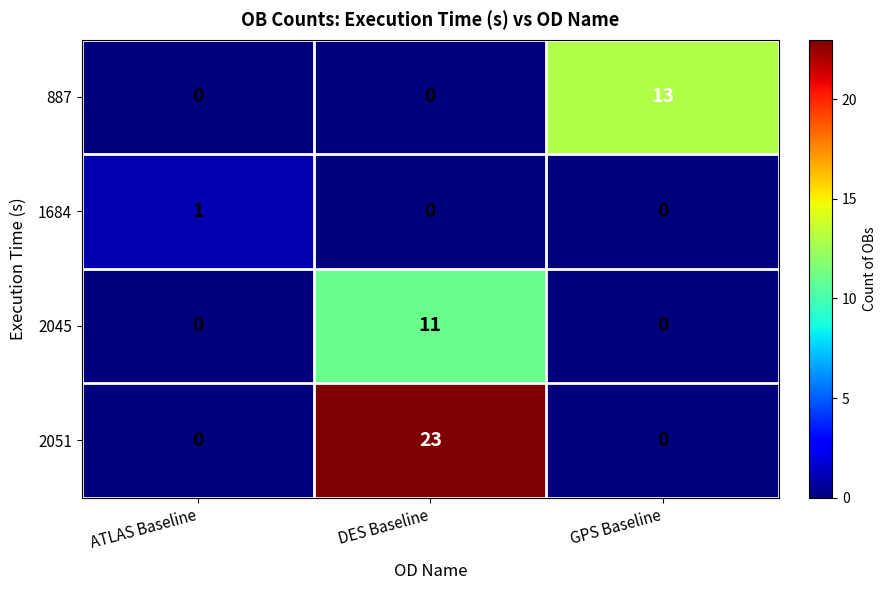

What is the total value across all series at ATLAS Baseline?

1